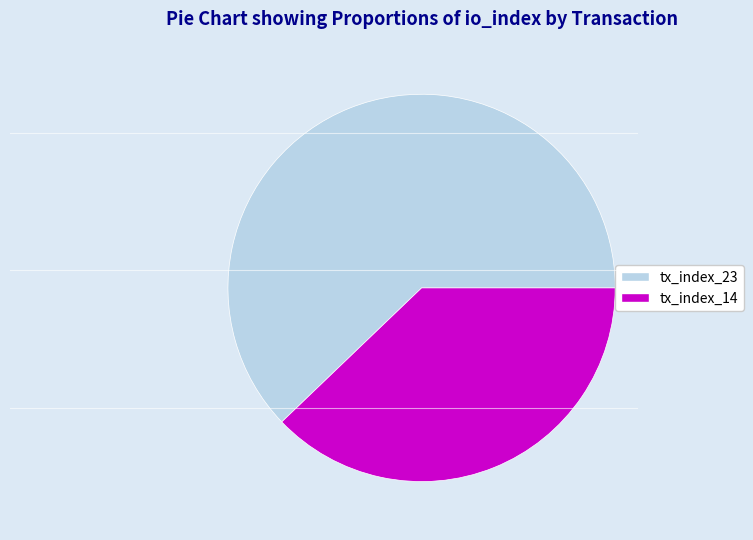

What is the ratio of the value at tx_index_14 to the value at tx_index_23?

0.6